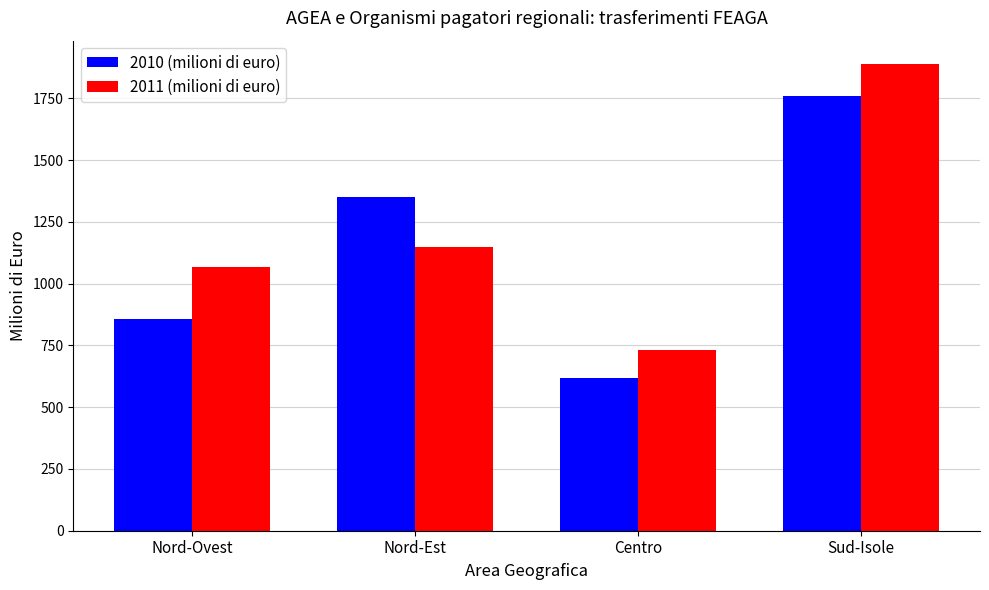

How many data points in 2011 (milioni di euro) are less than 1147?

2